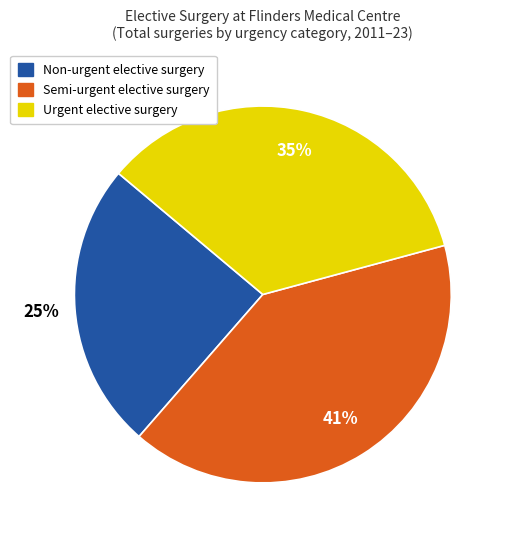

Which slice is the smallest?

Non-urgent elective surgery